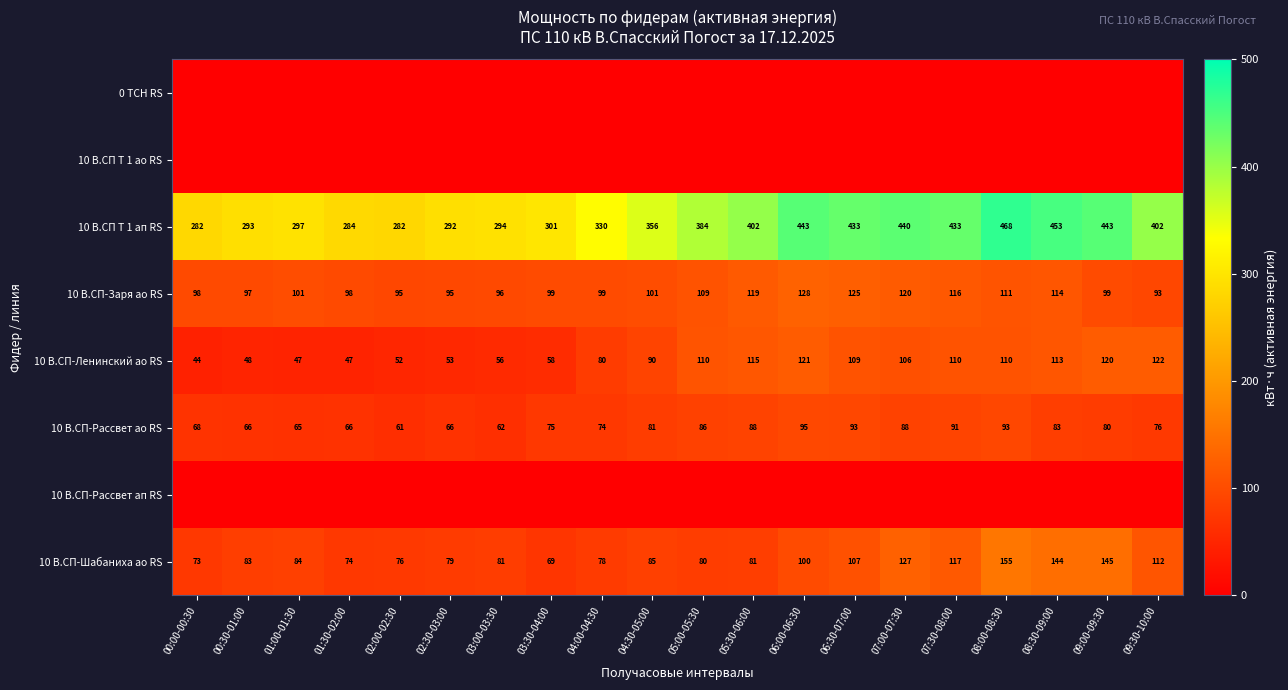

True or false: 10 В.СП-Рассвет ао RS has a value of 61 at 02:00-02:30.

True